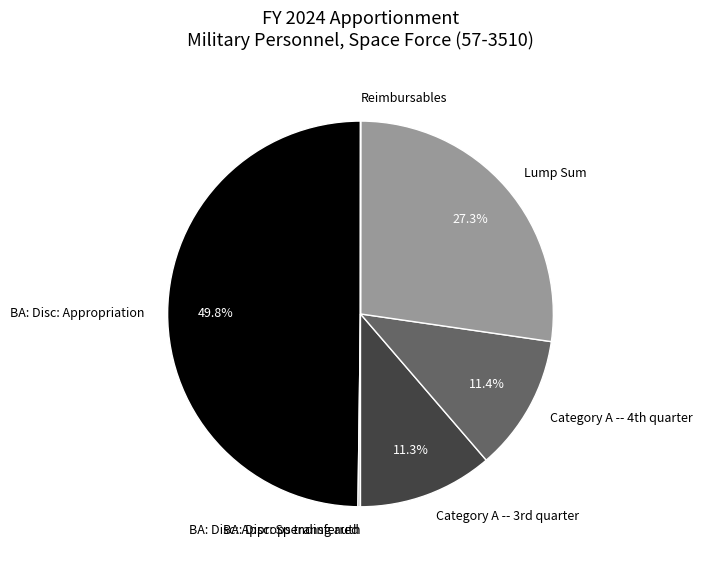

What is the largest slice in the pie chart?

BA: Disc: Appropriation